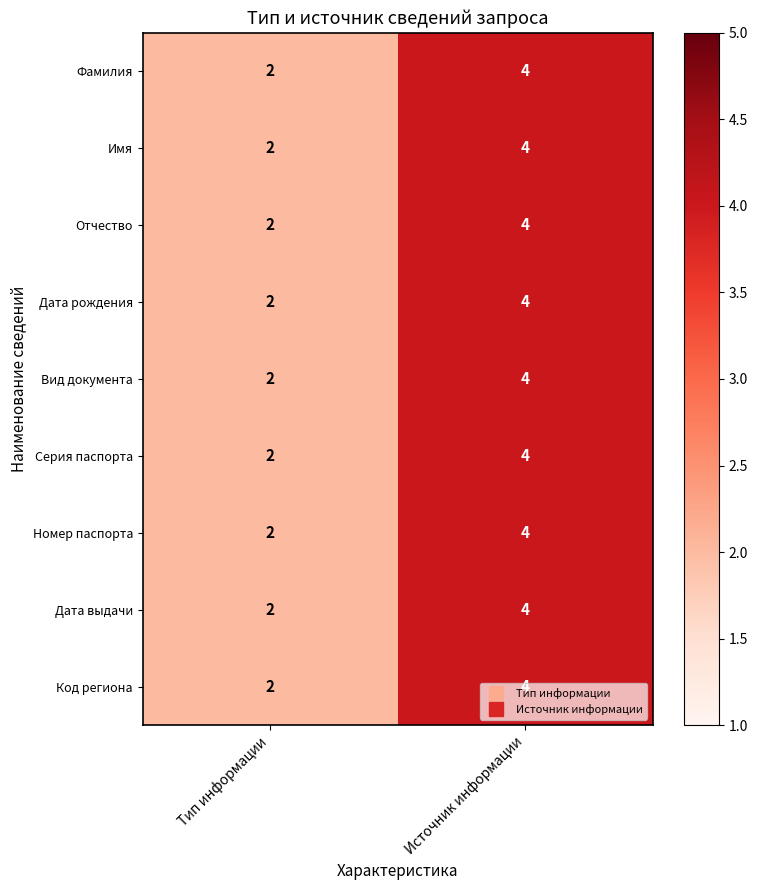

What value does the Вид документа series have at Источник информации?

4